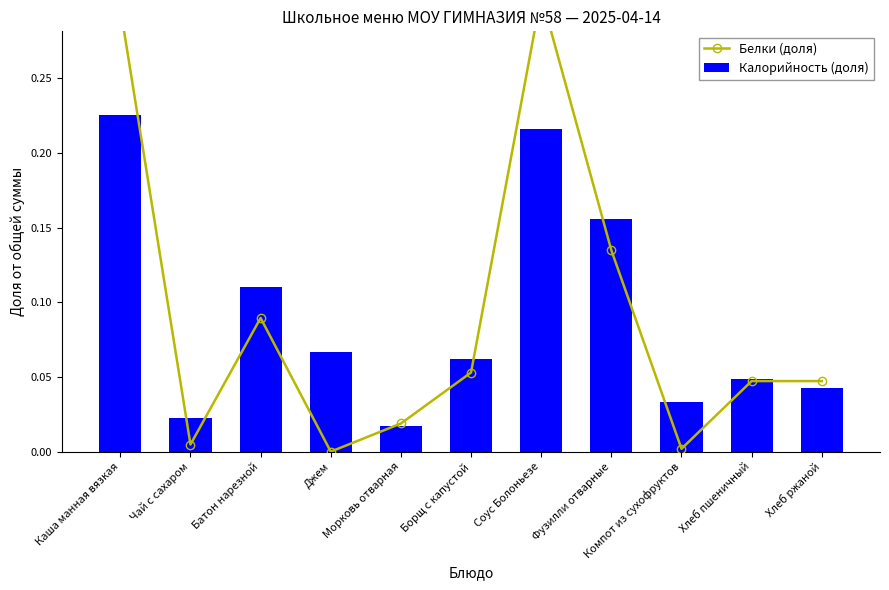

What is the highest value of the Калорийность (доля) series?

0.2